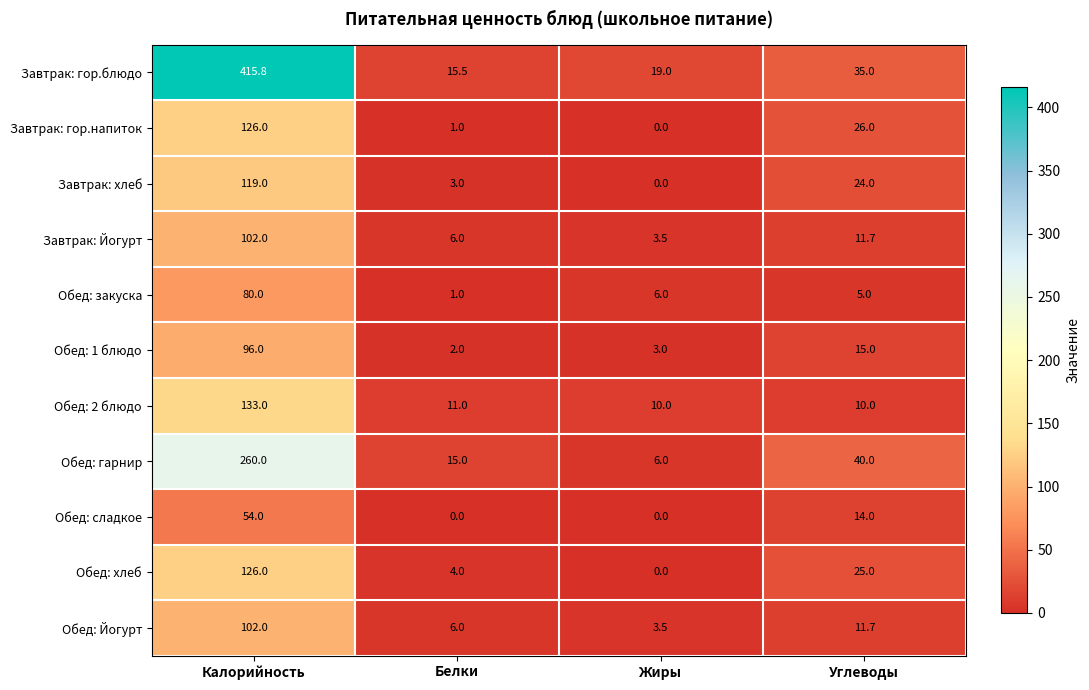

The Завтрак: Йогурт series shows 3.5 at Жиры. True or false?

True